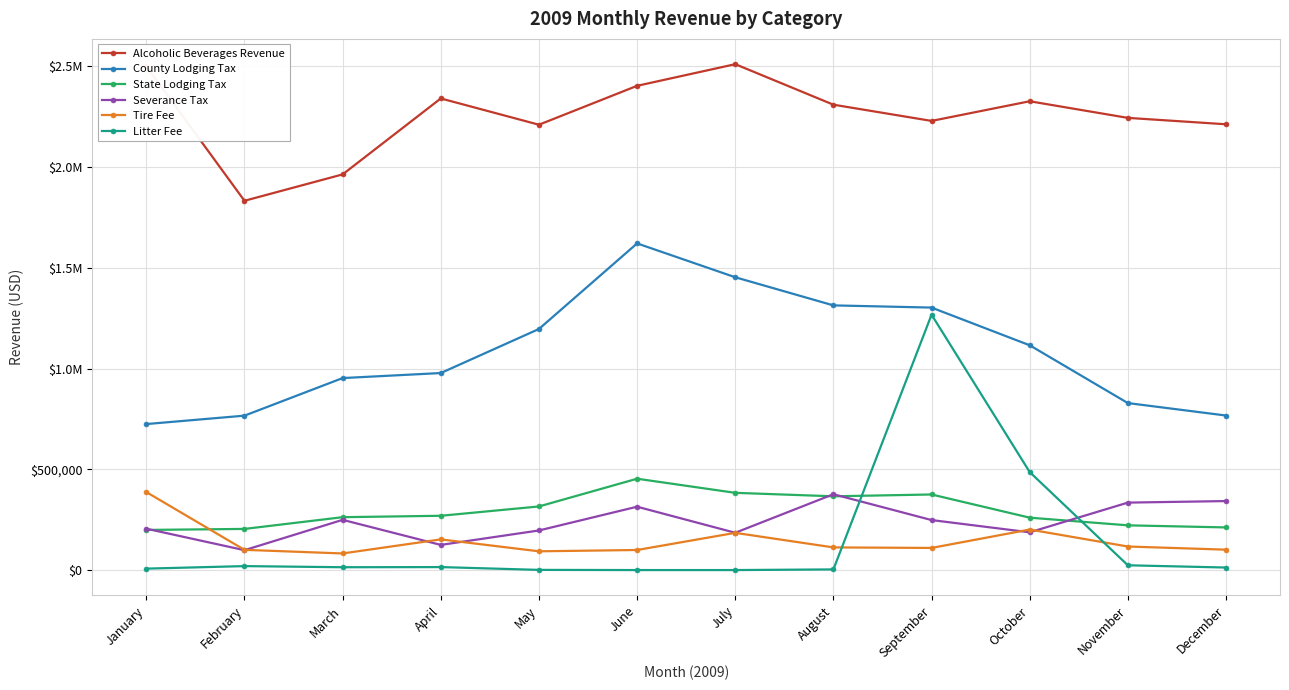

Does the chart have visible grid lines?

Yes